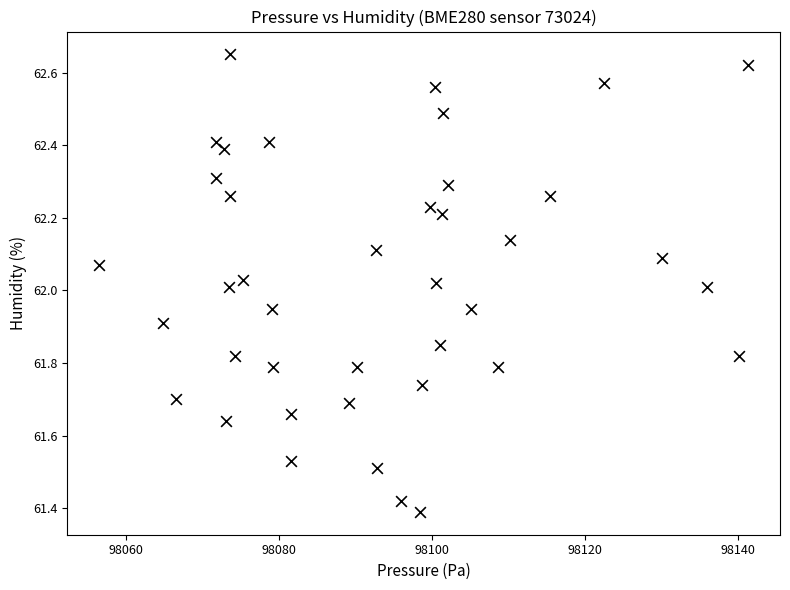

What is the range of Y values (max minus min)?

1.3